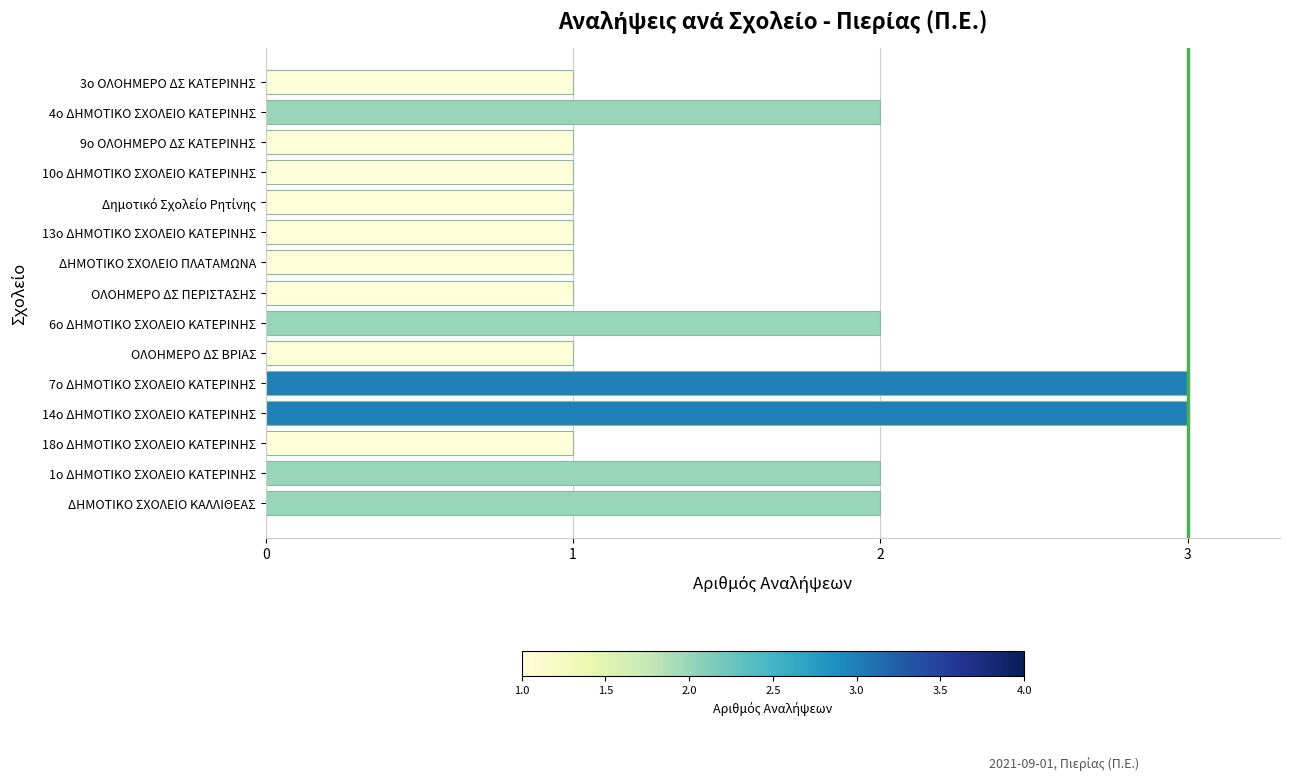

The chart shows a value of 0 at 3ο ΟΛΟΗΜΕΡΟ ΔΣ ΚΑΤΕΡΙΝΗΣ. True or false?

False